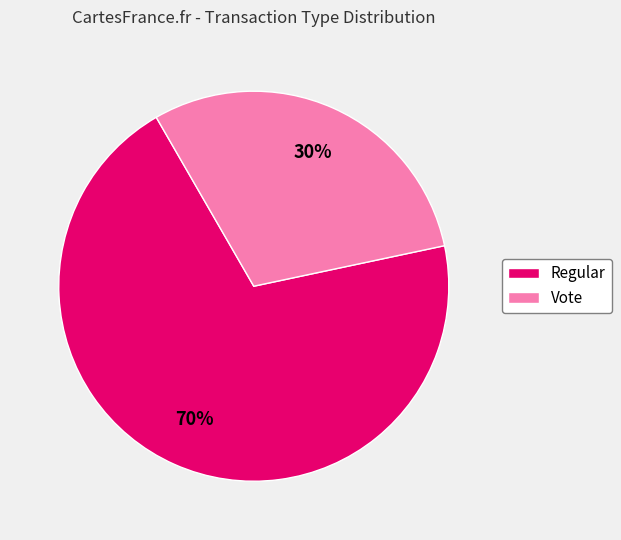

Count the number of slices in the pie.

2